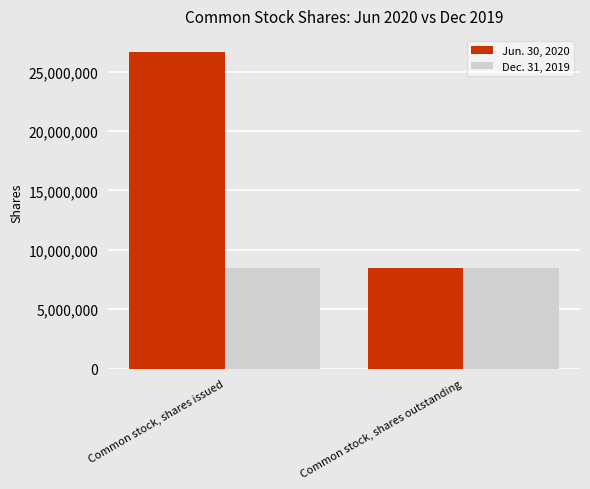

What value does the Jun. 30, 2020 series have at Common stock, shares outstanding, to the nearest 50?

8480950